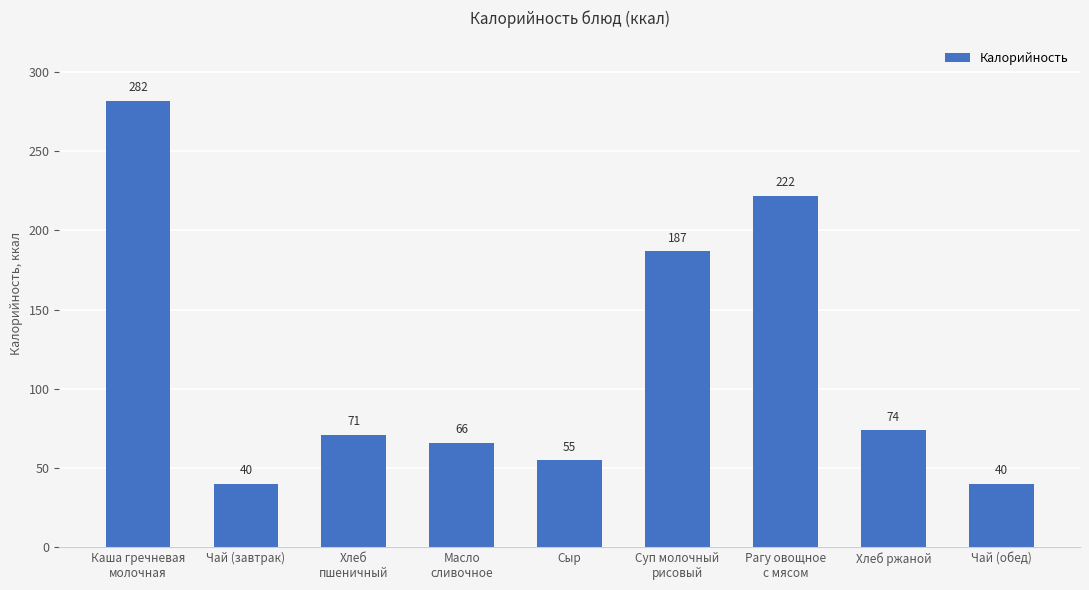

What is the smallest value displayed?

40